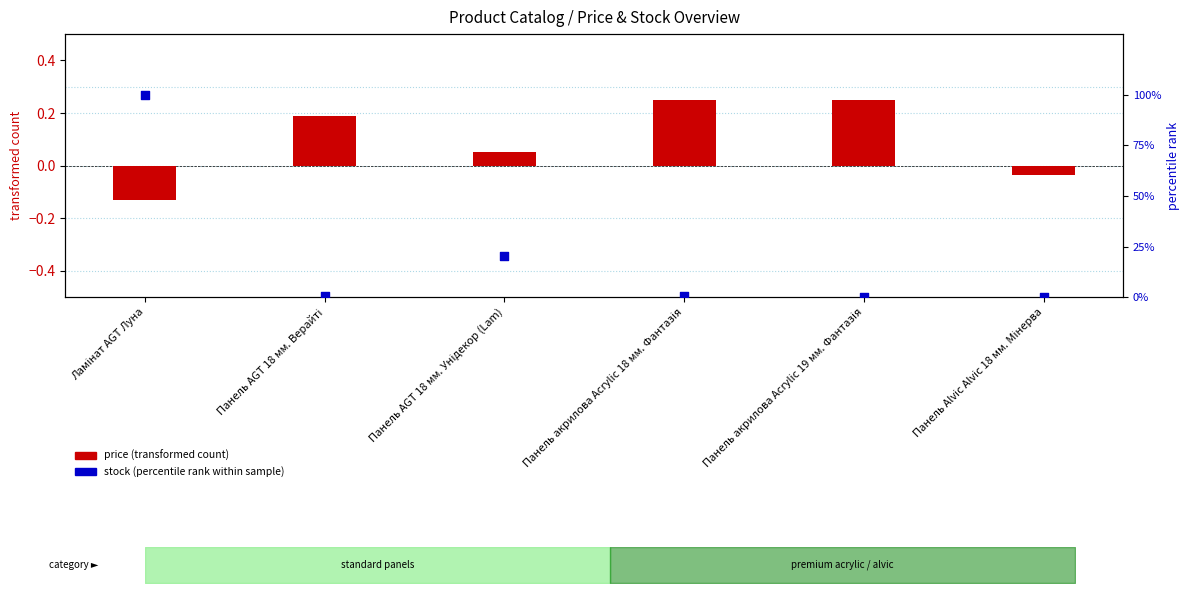

What is the total value across all series at Панель AGT 18 мм. Верайті?

0.8